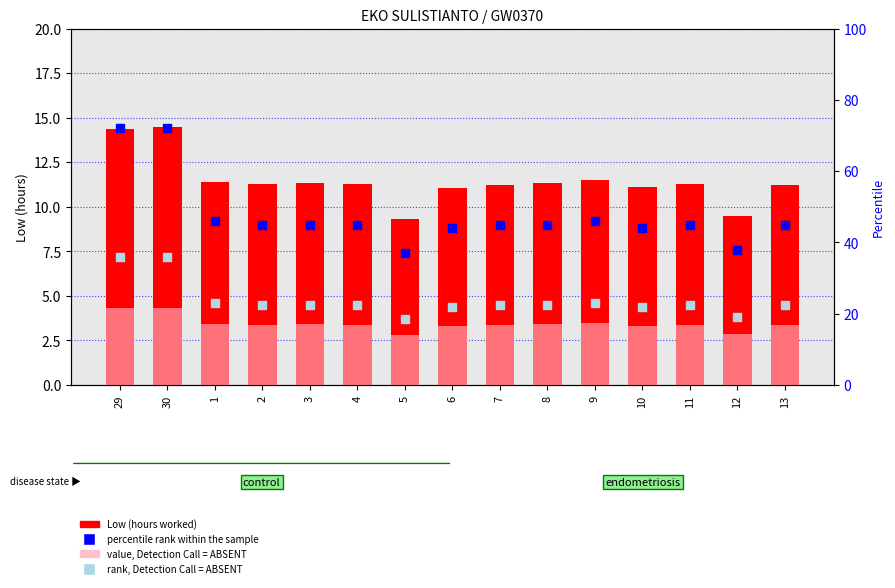

At which category is the sum across all series the highest?

30